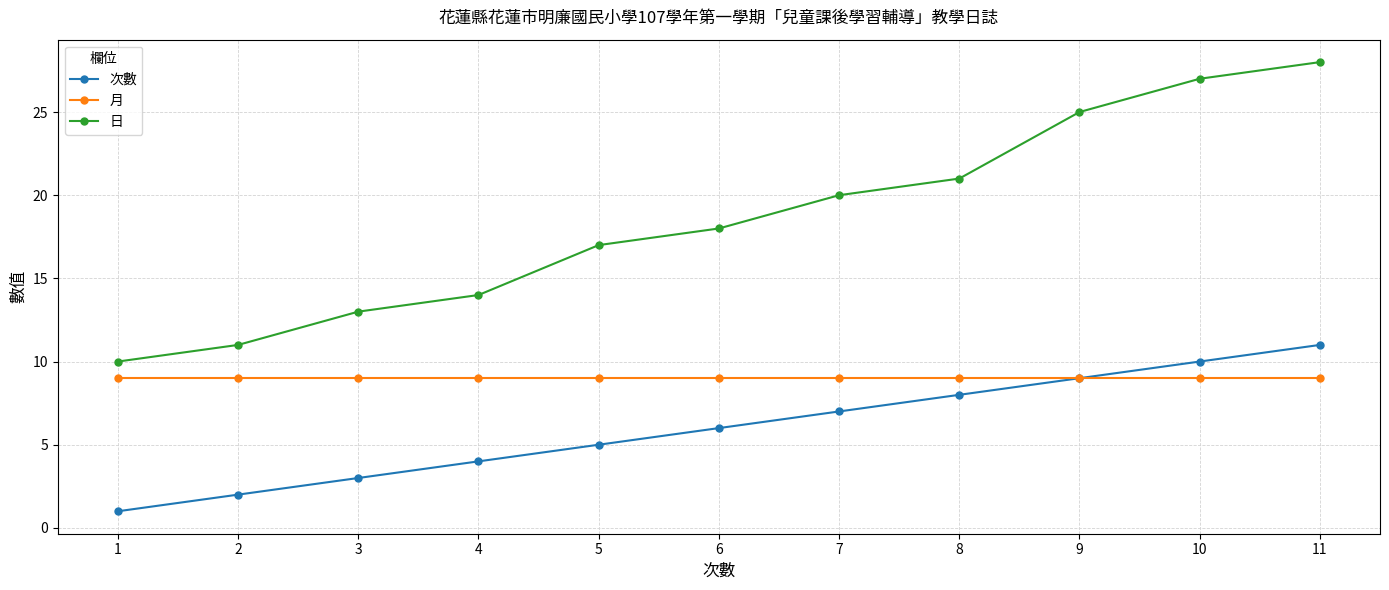

What is the difference between the highest and lowest values at 10?

18